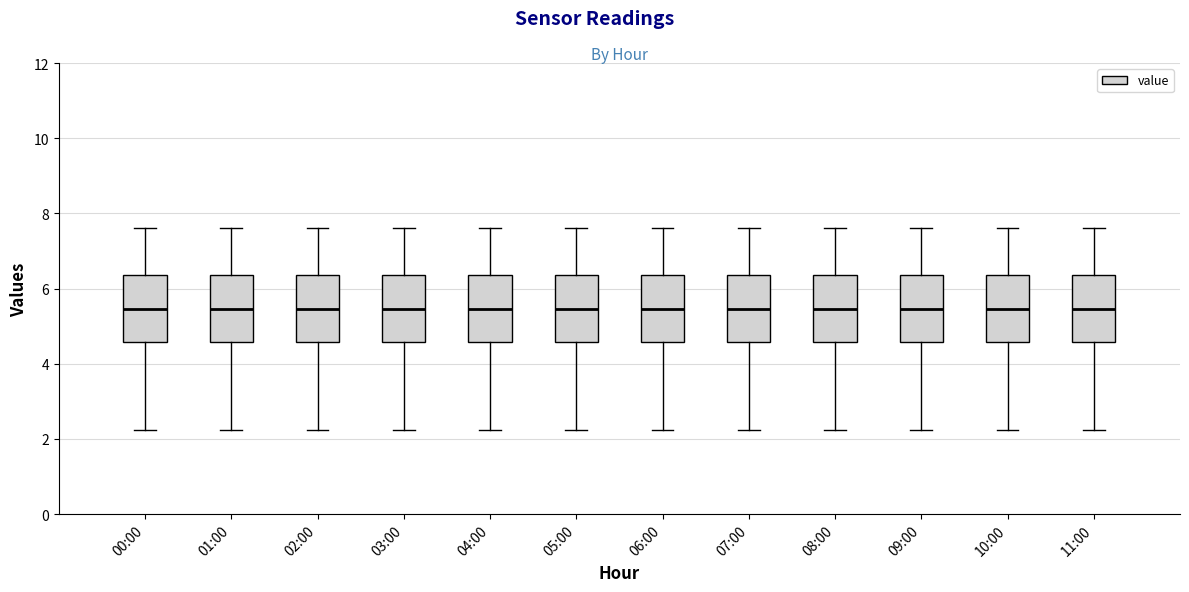

Reading left to right, transcribe this box plot: for each box, give where its median line is, the range the box spans, and where its two whiskers end, as read against the y-axis. The values are not printed on the chart, so give them approximately, as read against the axis.

00:00: median 5.4, box 4.6 to 6.4, whiskers 2.2 to 7.6
01:00: median 5.4, box 4.6 to 6.4, whiskers 2.2 to 7.6
02:00: median 5.4, box 4.6 to 6.4, whiskers 2.2 to 7.6
03:00: median 5.4, box 4.6 to 6.4, whiskers 2.2 to 7.6
04:00: median 5.4, box 4.6 to 6.4, whiskers 2.2 to 7.6
05:00: median 5.4, box 4.6 to 6.4, whiskers 2.2 to 7.6
06:00: median 5.4, box 4.6 to 6.4, whiskers 2.2 to 7.6
07:00: median 5.4, box 4.6 to 6.4, whiskers 2.2 to 7.6
08:00: median 5.4, box 4.6 to 6.4, whiskers 2.2 to 7.6
09:00: median 5.4, box 4.6 to 6.4, whiskers 2.2 to 7.6
10:00: median 5.4, box 4.6 to 6.4, whiskers 2.2 to 7.6
11:00: median 5.4, box 4.6 to 6.4, whiskers 2.2 to 7.6